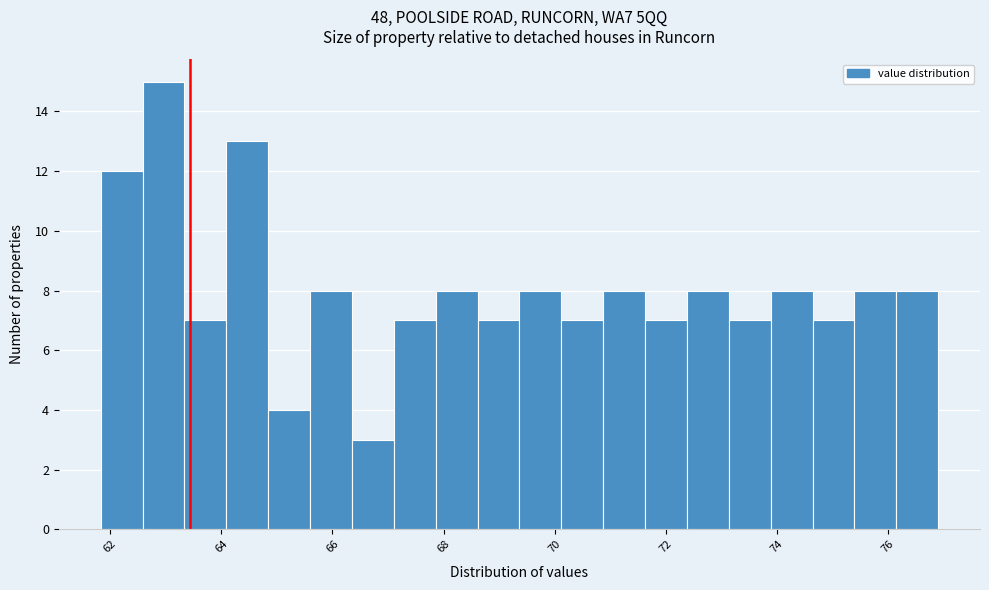

Around what value on the x-axis is the tallest bar? Give the approximate position of its centre, as read against the axis.

63.0